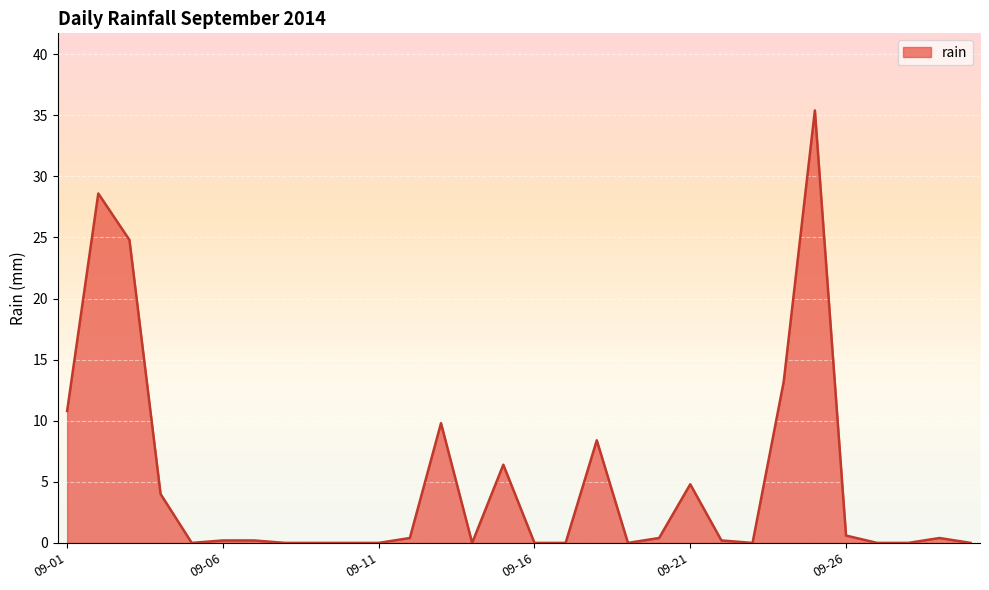

What is the difference between the maximum and minimum values?

35.4